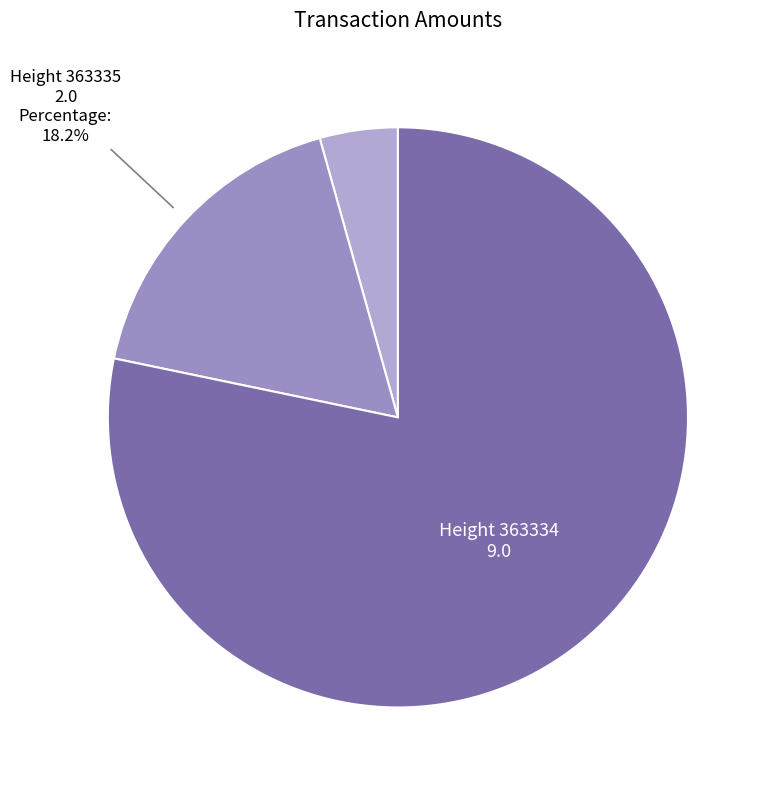

To the nearest percent, what is the average slice percentage?

33%